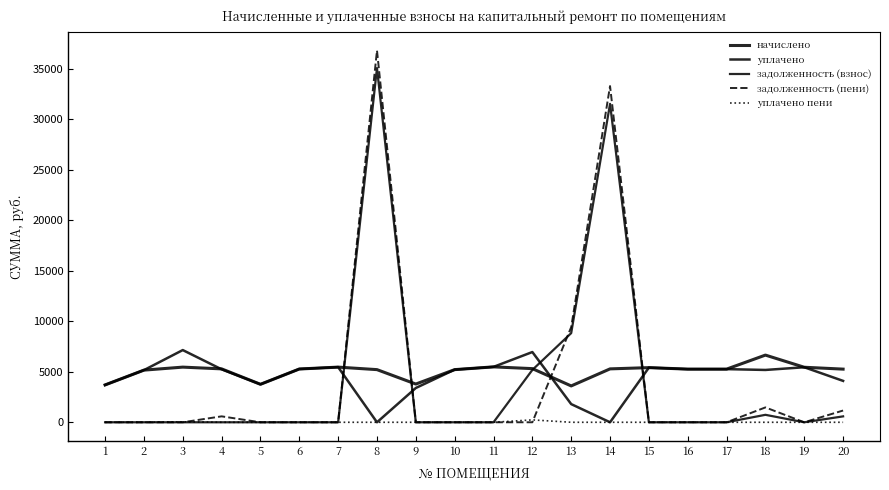

At which label is уплачено пени closest to 118?

3